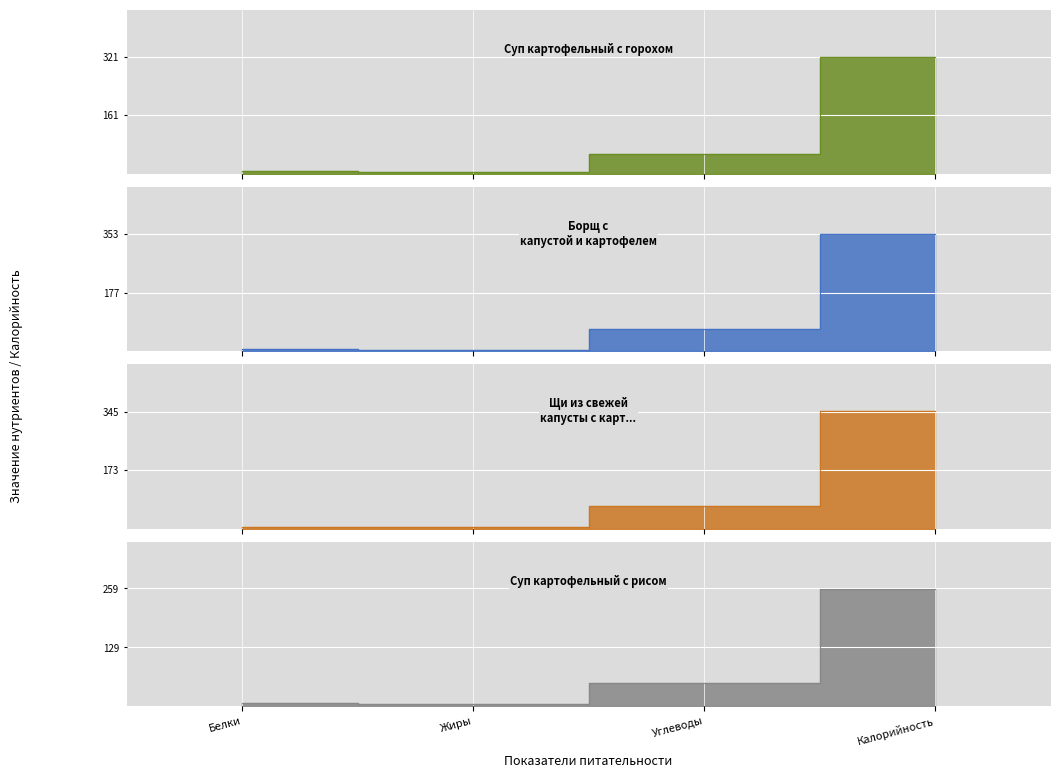

Where is Суп картофельный с горохом nearest to the value 163?

Углеводы